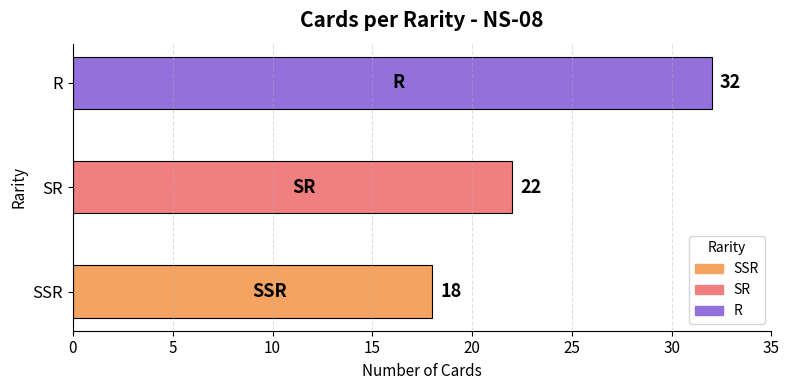

Rank the categories by value from highest to lowest.

R, SR, SSR